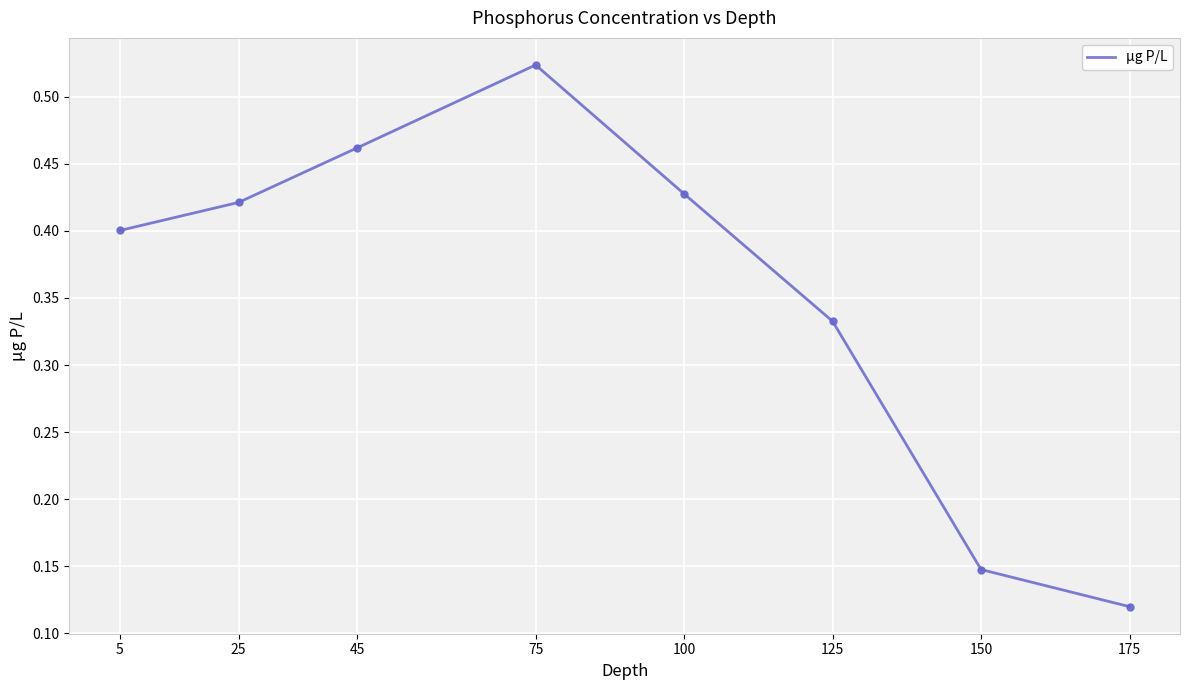

What is the average value?

0.4